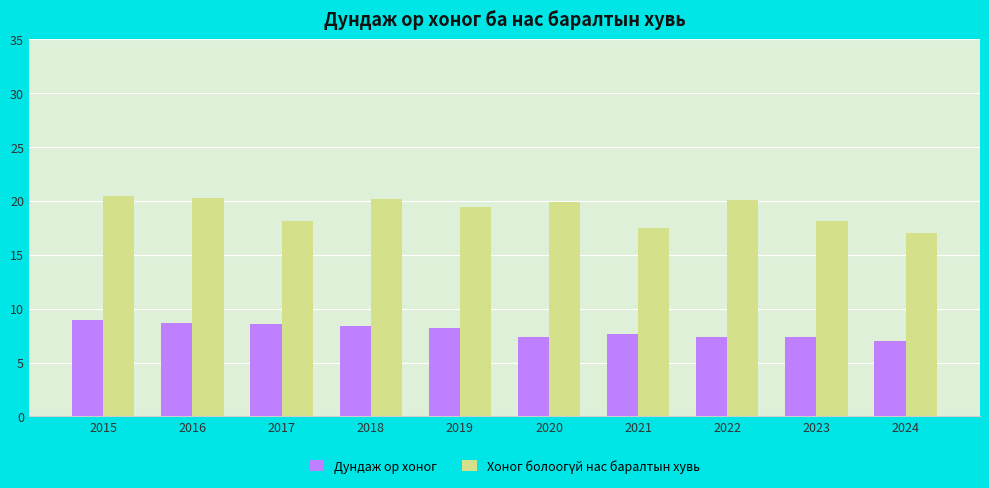

What is the difference between the maximum and minimum values in the Дундаж ор хоног series?

1.9